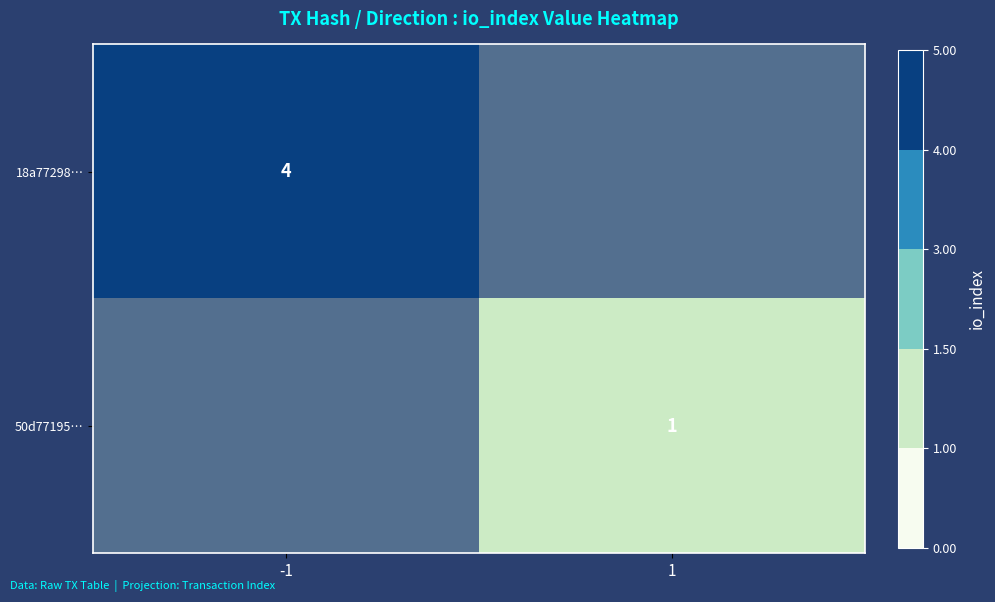

Is it true that 18a77298… equals 1 at -1?

False